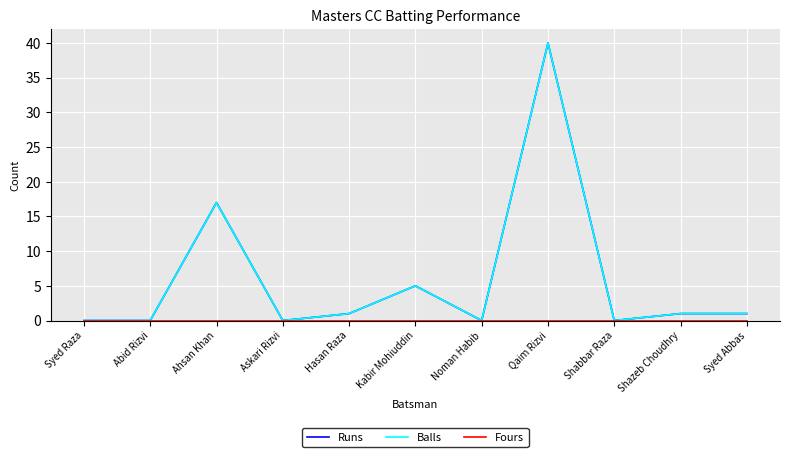

What is the label of the 3rd point from the right?

Shabbar Raza